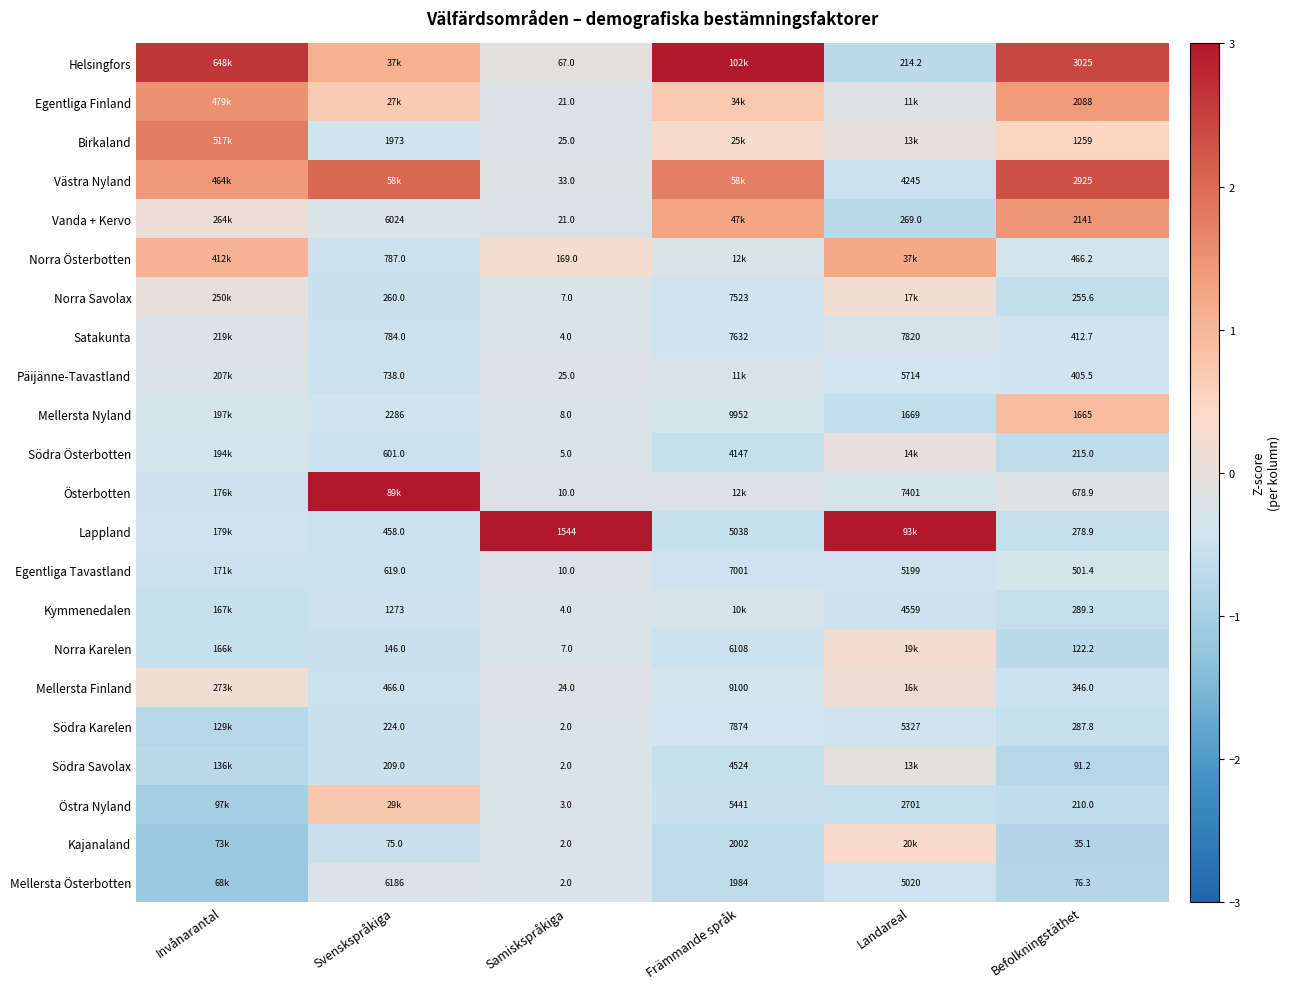

Which series changed the most between Samiskspråkiga and Befolkningstäthet?

Helsingfors